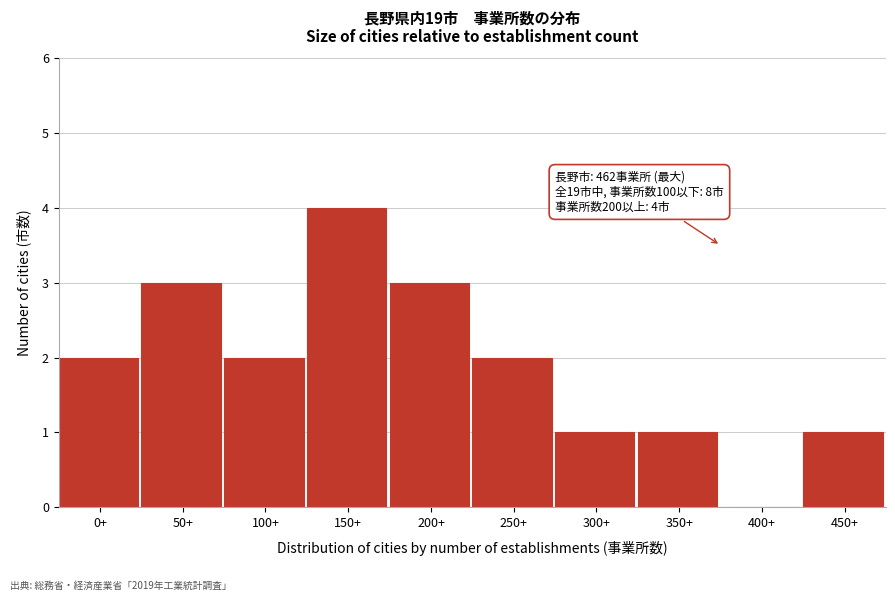

Reading left to right, transcribe all the data shown in this chart.

0+=2	50+=3	100+=2	150+=4	200+=3	250+=2	300+=1	350+=1	400+=0	450+=1